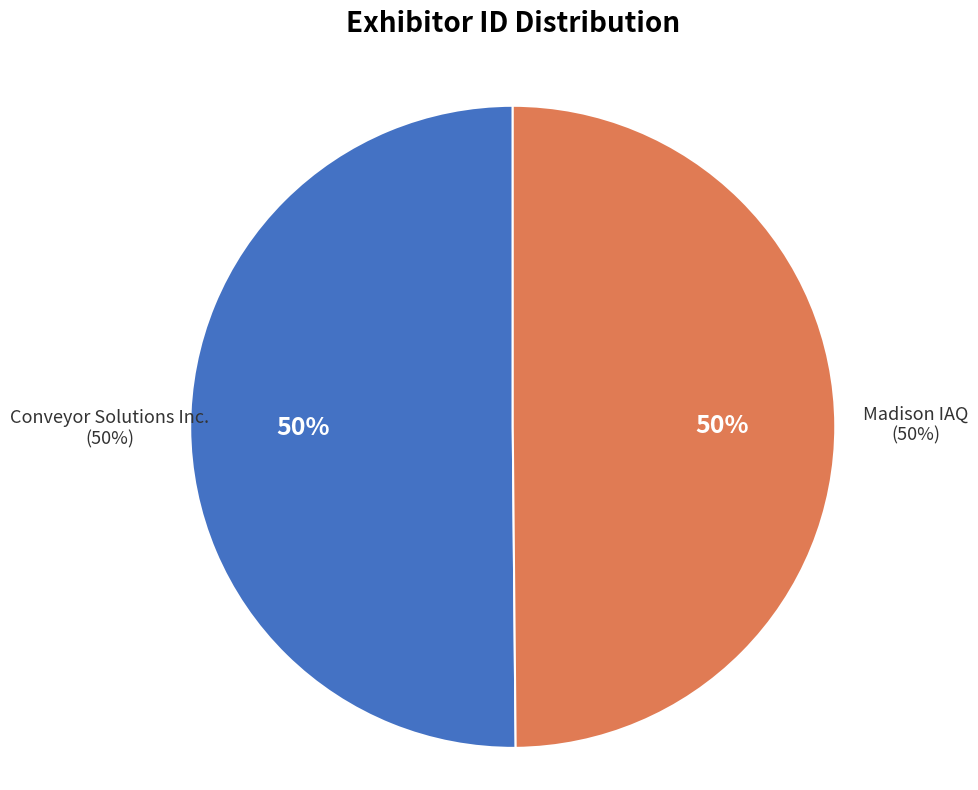

The Conveyor Solutions Inc. slice represents 50% of the pie. True or false?

True